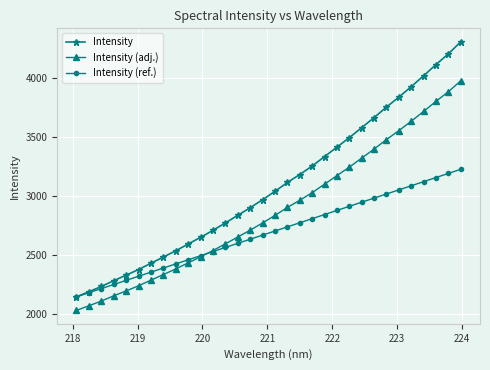

List the series in order of their overall mean, highest first.

Intensity, Intensity (adj.), Intensity (ref.)